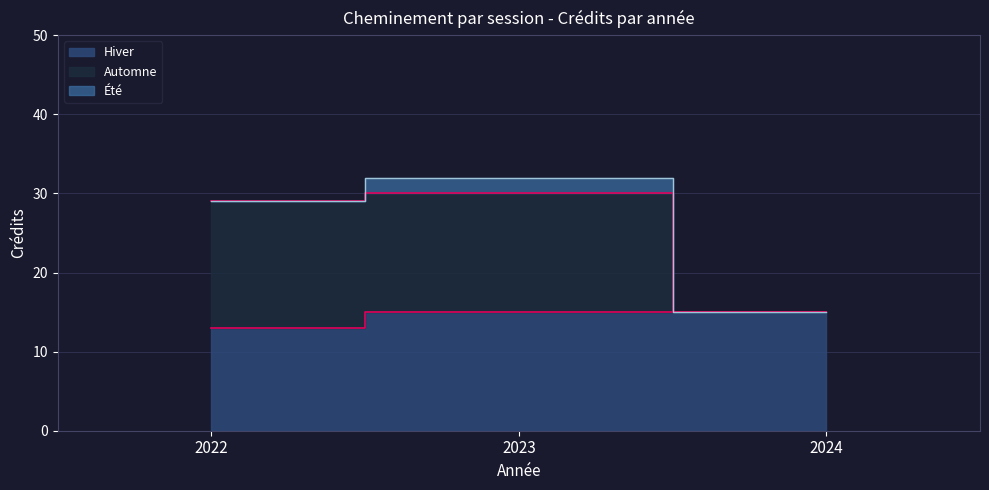

What value does the Automne series have at 2023, to the nearest 5?

30